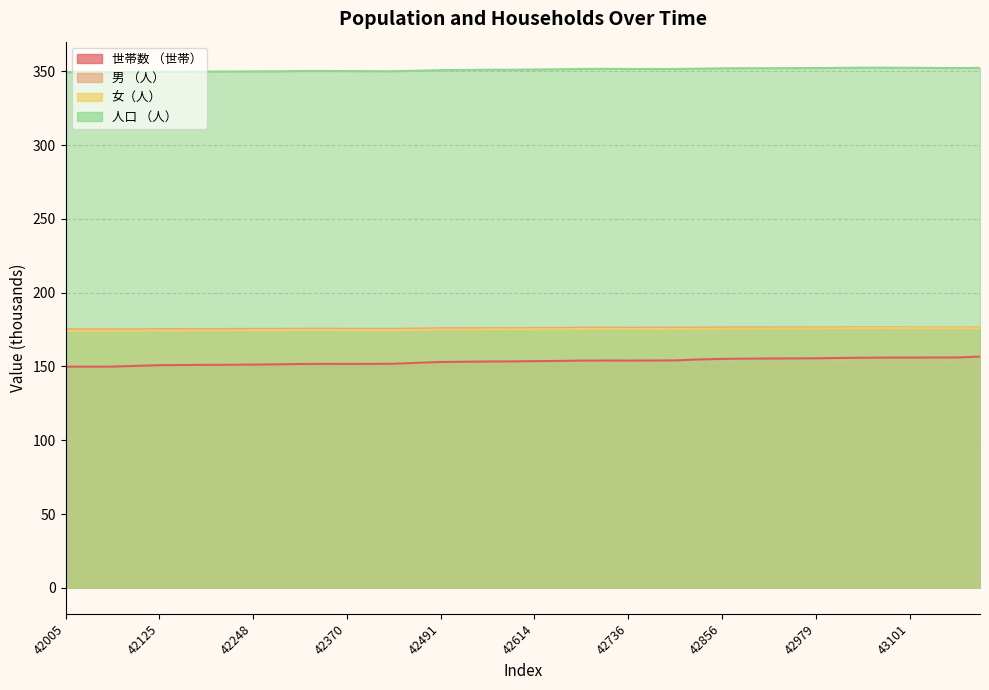

Between 42125 and 43132, which series saw the biggest shift?

世帯数 （世帯）